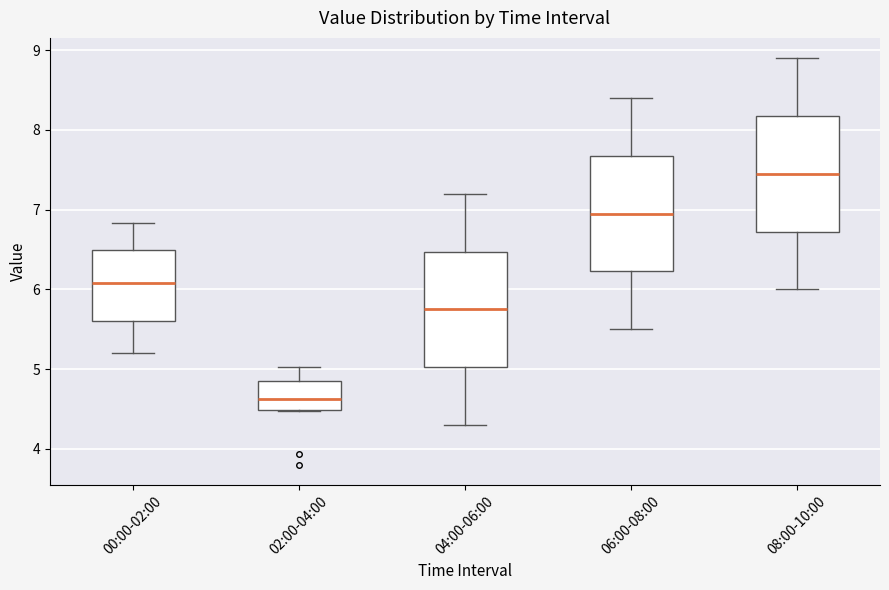

Which box's median line is the highest?

08:00-10:00